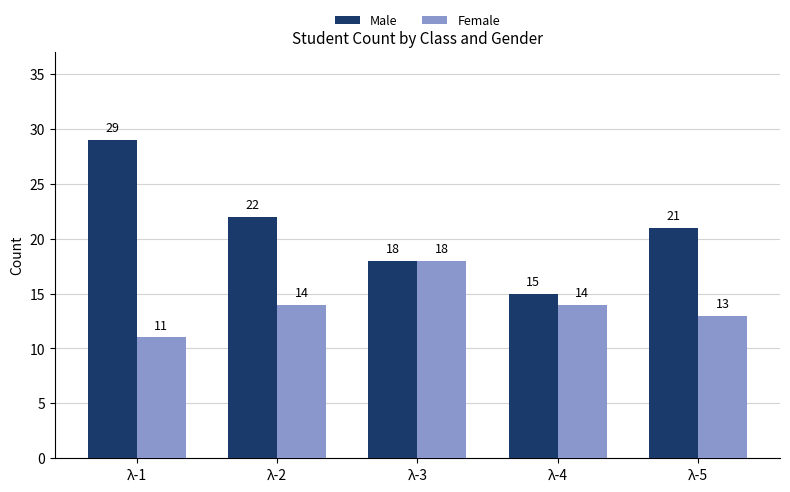

What is the sum of the Male values at λ-4 and λ-1?

44